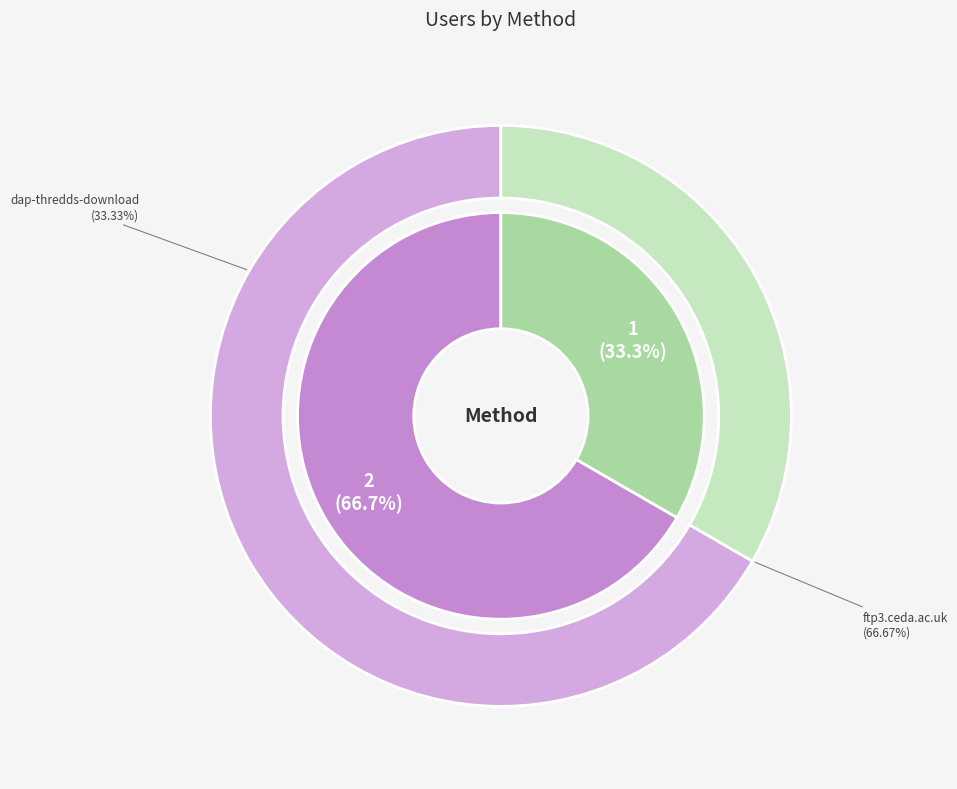

Which slice is the smallest?

dap-thredds-download